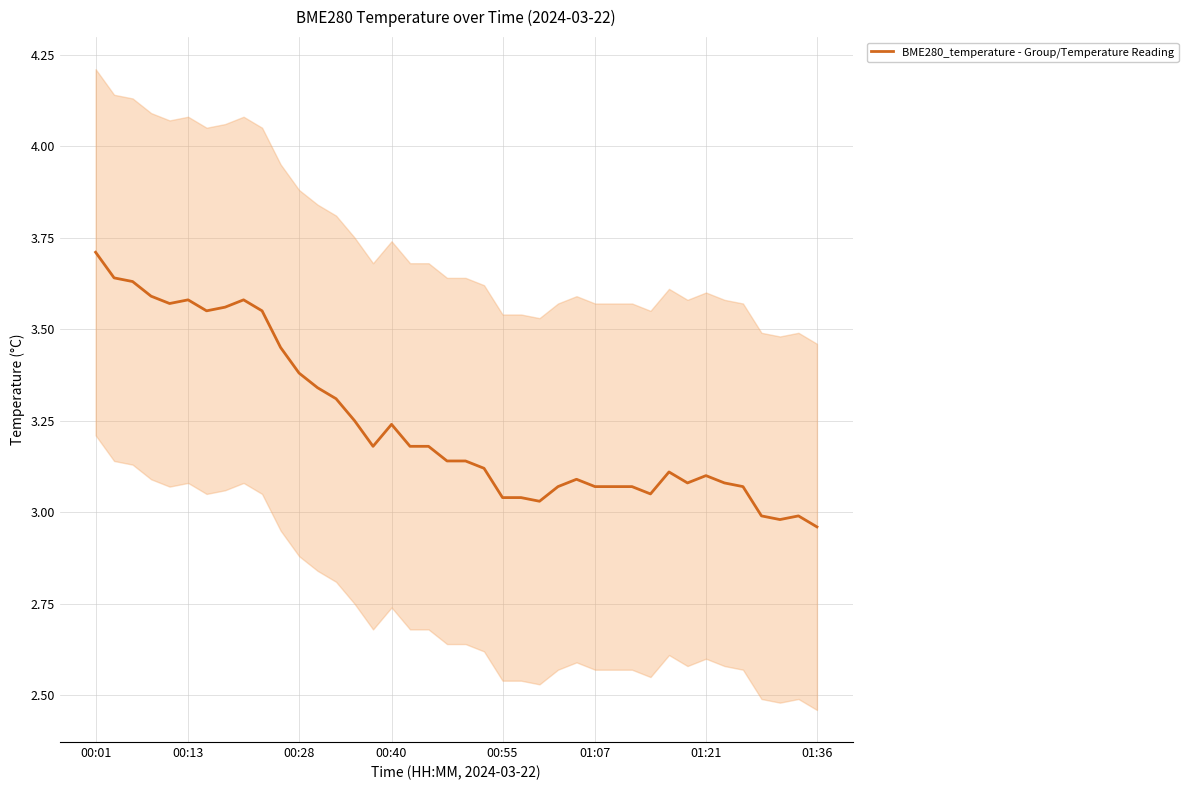

What is the ratio of the value at 36 to the value at 29?

1.0